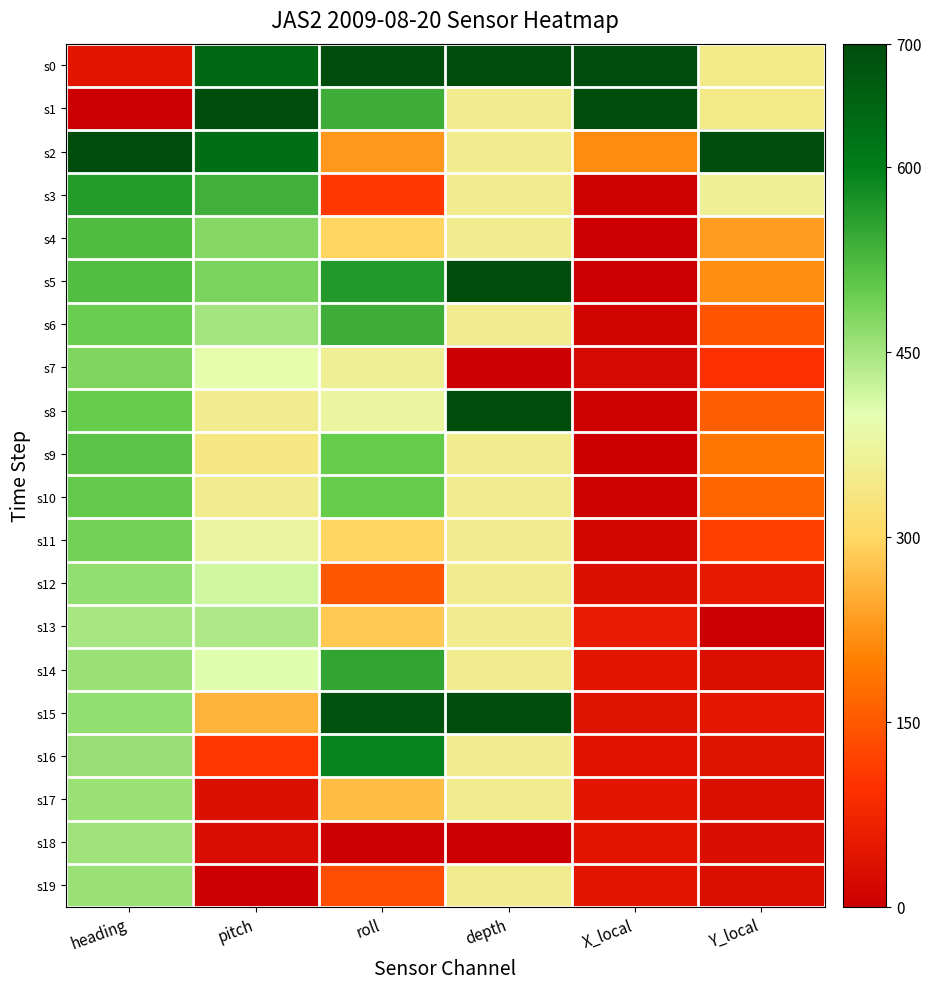

Which series has the widest spread of values?

s1